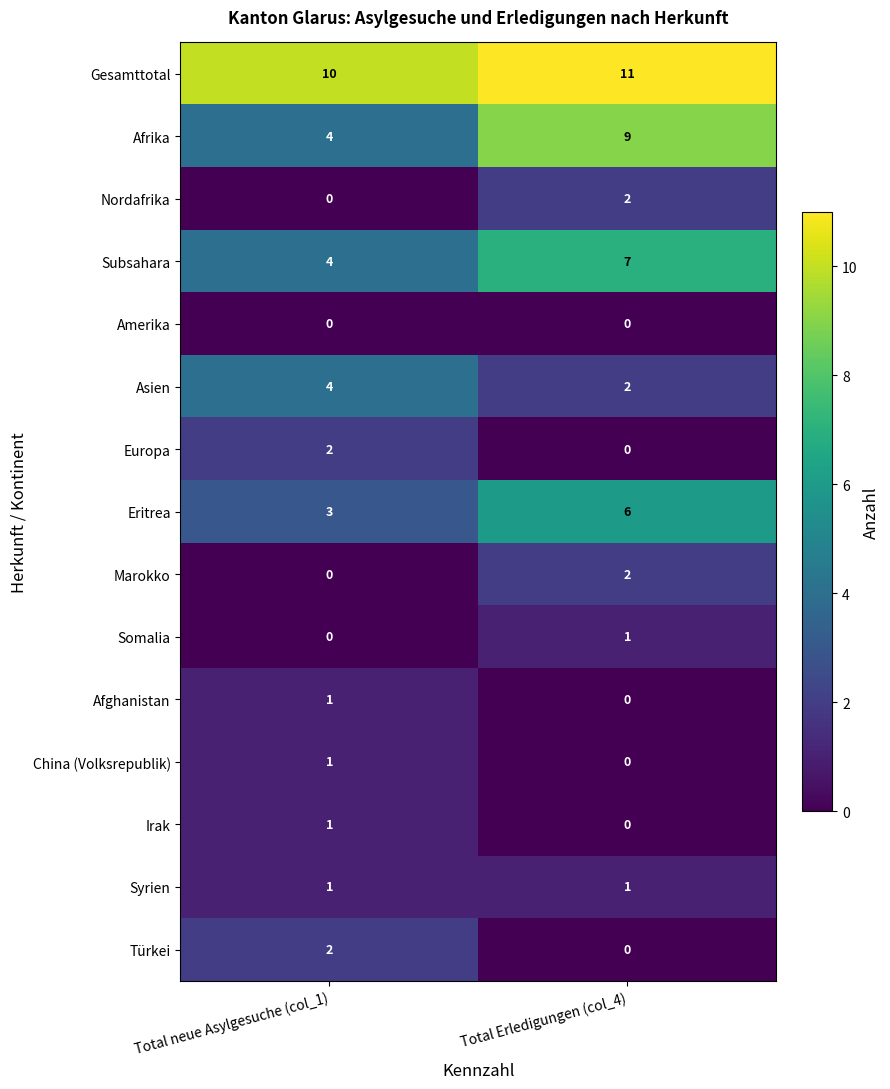

Which series has the widest spread of values?

Afrika